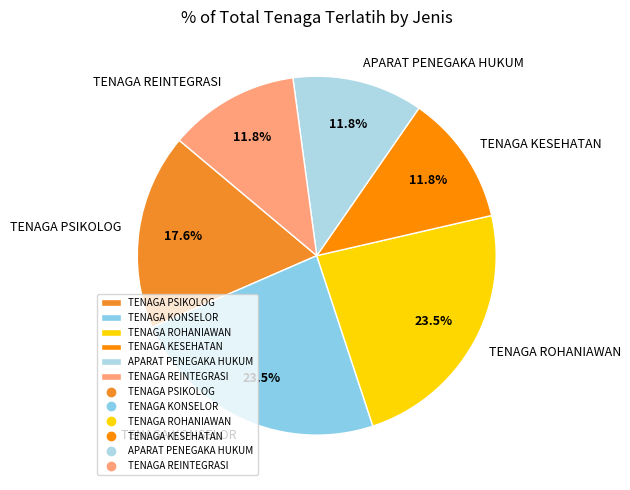

What percentage is NOT represented by TENAGA KESEHATAN?

88.2%